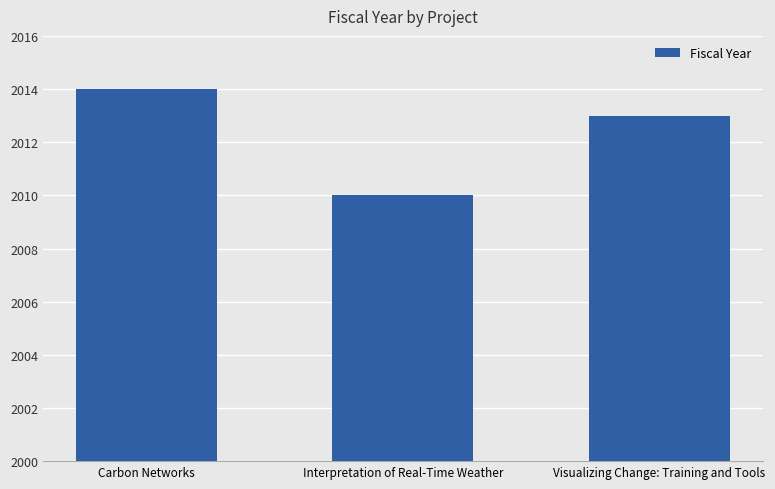

Is it true that the value at Interpretation of Real-Time Weather is 2010?

True